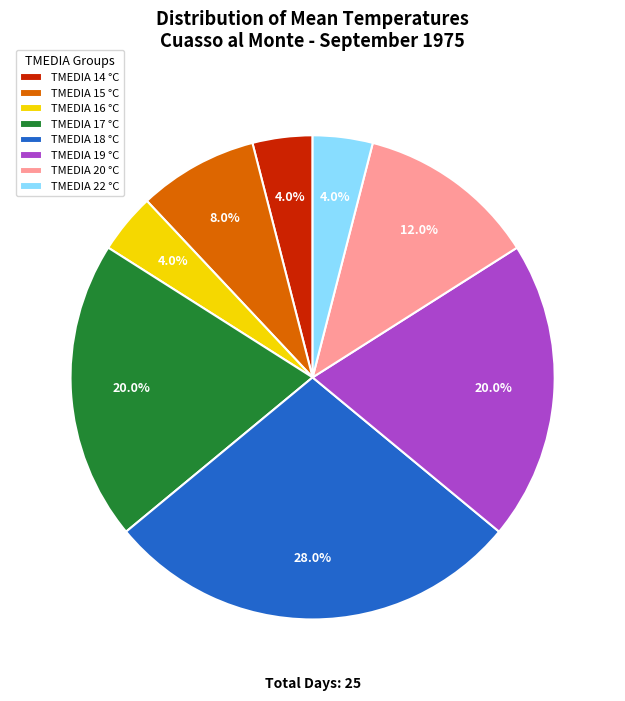

What percentage do TMEDIA 16 °C and TMEDIA 15 °C together represent?

12.0%